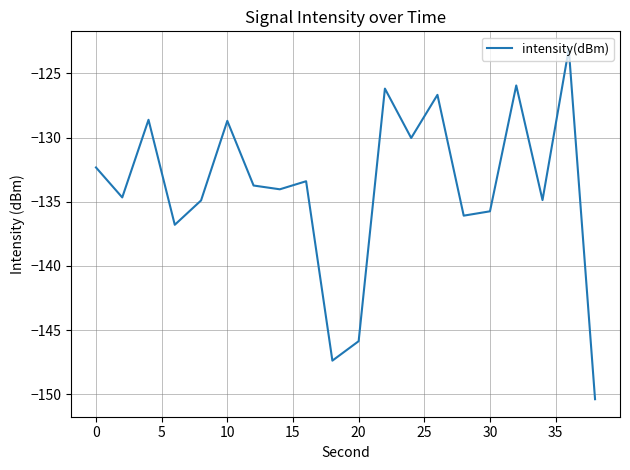

How many interior local peaks (higher than both neighbors) does the data have?

7